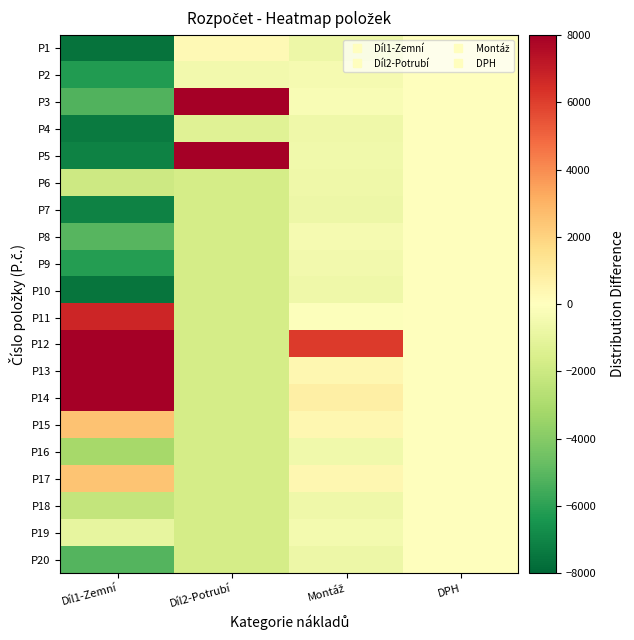

Reading right to left, list all the values displayed in this chart.

P1: DPH=0.0	Montáž=-693.5	Díl2-Potrubí=283.3	Díl1-Zemní=-7570.8
P2: DPH=0.0	Montáž=-417.6	Díl2-Potrubí=-513.3	Díl1-Zemní=-6241.4
P3: DPH=0.0	Montáž=-306.6	Díl2-Potrubí=15639.8	Díl1-Zemní=-5249.4
P4: DPH=0.0	Montáž=-640.6	Díl2-Potrubí=-1285.4	Díl1-Zemní=-7356.4
P5: DPH=0.0	Montáž=-586.1	Díl2-Potrubí=11404.6	Díl1-Zemní=-7083.9
P6: DPH=0.0	Montáž=-645.1	Díl2-Potrubí=-1701.9	Díl1-Zemní=-1961.4
P7: DPH=0.0	Montáž=-693.8	Díl2-Potrubí=-1701.9	Díl1-Zemní=-7124.4
P8: DPH=0.0	Montáž=-412.7	Díl2-Potrubí=-1701.9	Díl1-Zemní=-5117.3
P9: DPH=0.0	Montáž=-545.5	Díl2-Potrubí=-1701.9	Díl1-Zemní=-6173.4
P10: DPH=0.0	Montáž=-669.5	Díl2-Potrubí=-1701.9	Díl1-Zemní=-7512.2
P11: DPH=0.0	Montáž=-94.6	Díl2-Potrubí=-1701.9	Díl1-Zemní=6731.1
P12: DPH=0.0	Montáž=6101.4	Díl2-Potrubí=-1701.9	Díl1-Zemní=16086.1
P13: DPH=0.0	Montáž=418.4	Díl2-Potrubí=-1701.9	Díl1-Zemní=27806.6
P14: DPH=0.0	Montáž=787.4	Díl2-Potrubí=-1701.9	Díl1-Zemní=17390.1
P15: DPH=0.0	Montáž=409.4	Díl2-Potrubí=-1701.9	Díl1-Zemní=2505.6
P16: DPH=0.0	Montáž=-587.1	Díl2-Potrubí=-1701.9	Díl1-Zemní=-3176.4
P17: DPH=0.0	Montáž=403.4	Díl2-Potrubí=-1701.9	Díl1-Zemní=2451.6
P18: DPH=0.0	Montáž=-625.6	Díl2-Potrubí=-1701.9	Díl1-Zemní=-2301.3
P19: DPH=0.0	Montáž=-479.6	Díl2-Potrubí=-1701.9	Díl1-Zemní=-955.7
P20: DPH=0.0	Montáž=-722.8	Díl2-Potrubí=-1701.9	Díl1-Zemní=-5147.0